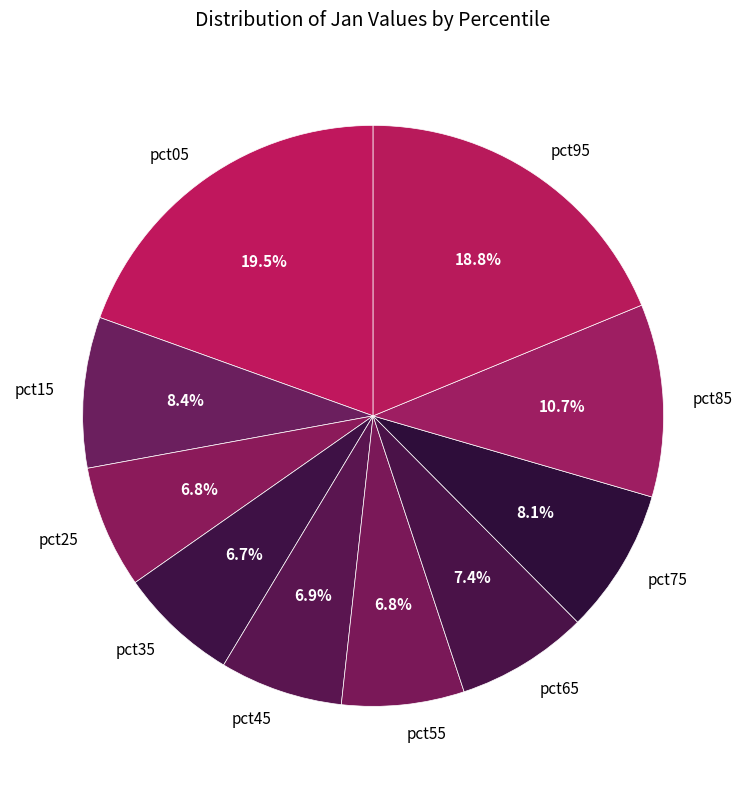

What is the largest slice in the pie chart?

pct05